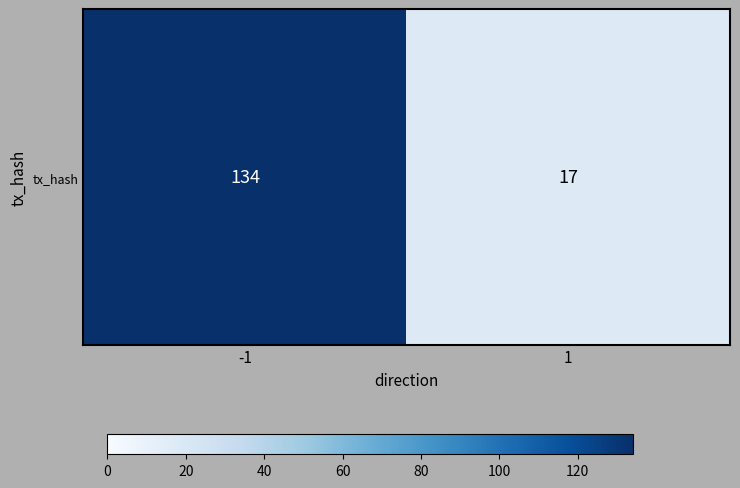

What is the smallest value displayed?

17